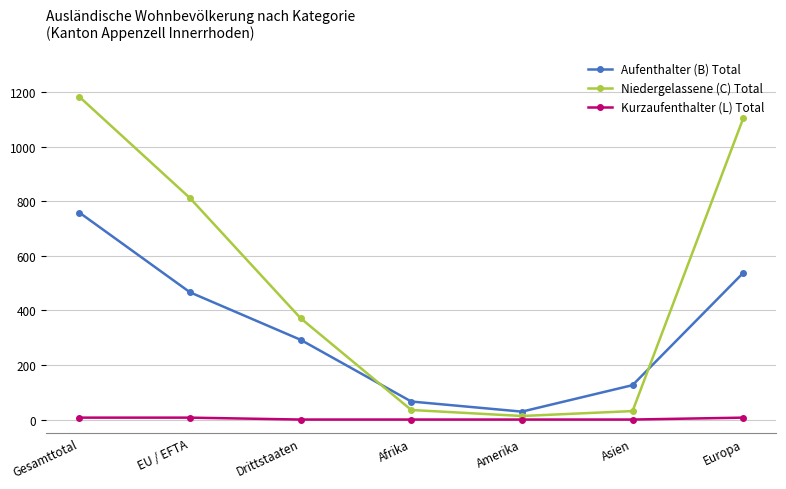

What position from the left is Europa?

7